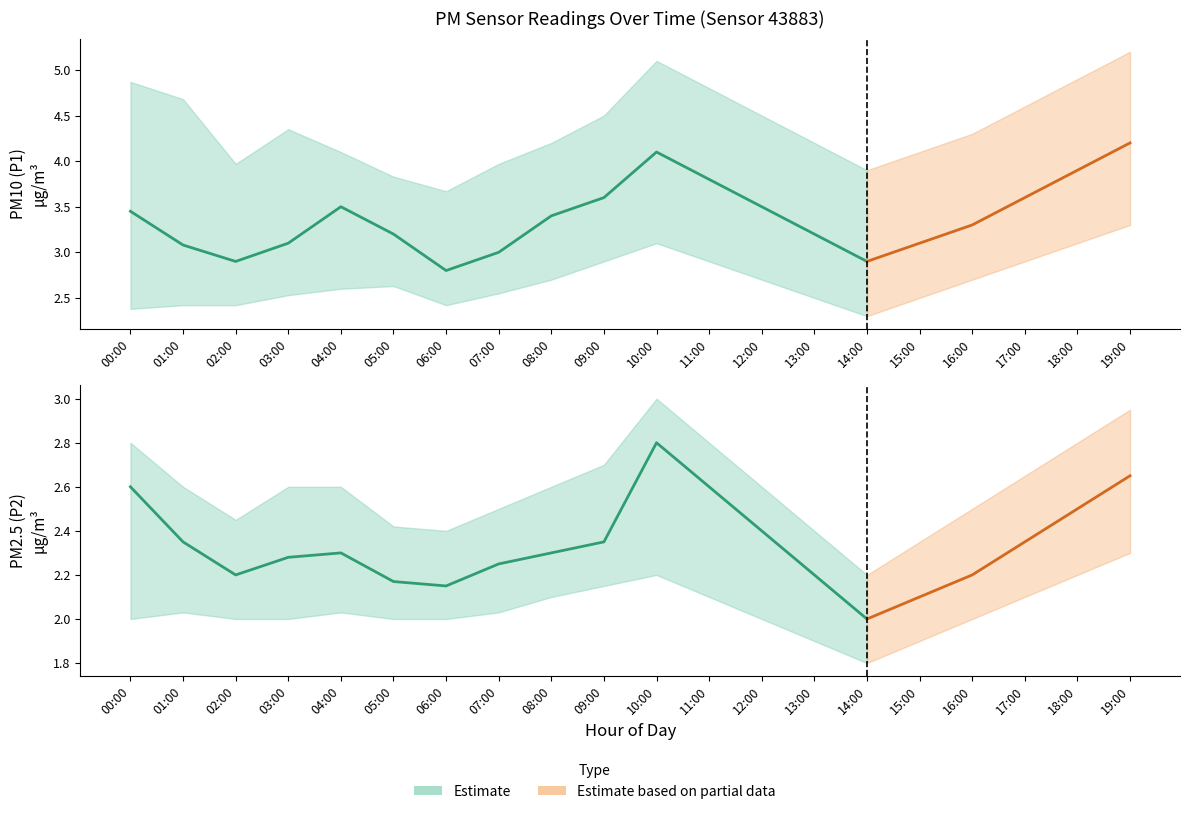

Reading left to right, what are all the values shown in this chart?

P1: 00:00=3.5	01:00=3.1	02:00=2.9	03:00=3.1	04:00=3.5	05:00=3.2	06:00=2.8	07:00=3.0	08:00=3.4	09:00=3.6	10:00=4.1	11:00=3.8	12:00=3.5	13:00=3.2	14:00=2.9	15:00=3.1	16:00=3.3	17:00=3.6	18:00=3.9	19:00=4.2
P1_upper: 00:00=4.9	01:00=4.7	02:00=4.0	03:00=4.3	04:00=4.1	05:00=3.8	06:00=3.7	07:00=4.0	08:00=4.2	09:00=4.5	10:00=5.1	11:00=4.8	12:00=4.5	13:00=4.2	14:00=3.9	15:00=4.1	16:00=4.3	17:00=4.6	18:00=4.9	19:00=5.2
P1_lower: 00:00=2.4	01:00=2.4	02:00=2.4	03:00=2.5	04:00=2.6	05:00=2.6	06:00=2.4	07:00=2.5	08:00=2.7	09:00=2.9	10:00=3.1	11:00=2.9	12:00=2.7	13:00=2.5	14:00=2.3	15:00=2.5	16:00=2.7	17:00=2.9	18:00=3.1	19:00=3.3
P2: 00:00=2.6	01:00=2.4	02:00=2.2	03:00=2.3	04:00=2.3	05:00=2.2	06:00=2.1	07:00=2.2	08:00=2.3	09:00=2.4	10:00=2.8	11:00=2.6	12:00=2.4	13:00=2.2	14:00=2.0	15:00=2.1	16:00=2.2	17:00=2.4	18:00=2.5	19:00=2.6
P2_upper: 00:00=2.8	01:00=2.6	02:00=2.5	03:00=2.6	04:00=2.6	05:00=2.4	06:00=2.4	07:00=2.5	08:00=2.6	09:00=2.7	10:00=3.0	11:00=2.8	12:00=2.6	13:00=2.4	14:00=2.2	15:00=2.4	16:00=2.5	17:00=2.6	18:00=2.8	19:00=3.0
P2_lower: 00:00=2.0	01:00=2.0	02:00=2.0	03:00=2.0	04:00=2.0	05:00=2.0	06:00=2.0	07:00=2.0	08:00=2.1	09:00=2.1	10:00=2.2	11:00=2.1	12:00=2.0	13:00=1.9	14:00=1.8	15:00=1.9	16:00=2.0	17:00=2.1	18:00=2.2	19:00=2.3